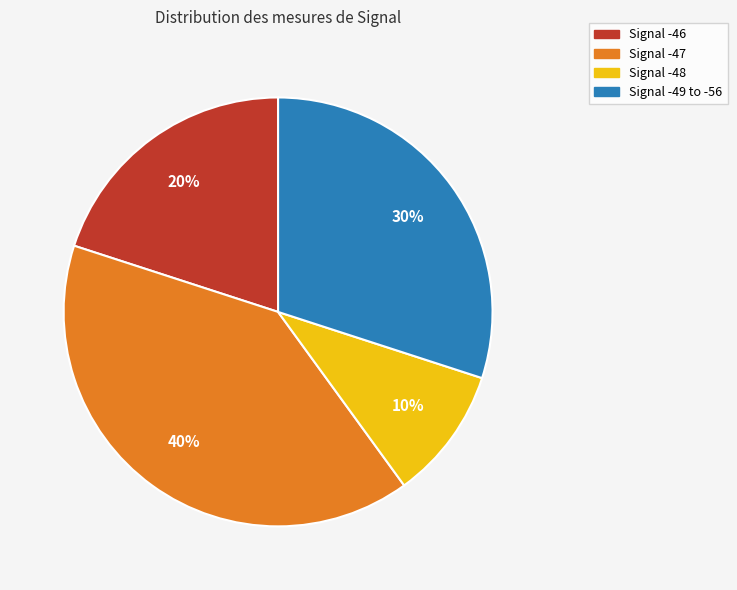

Does any single category account for the majority?

No